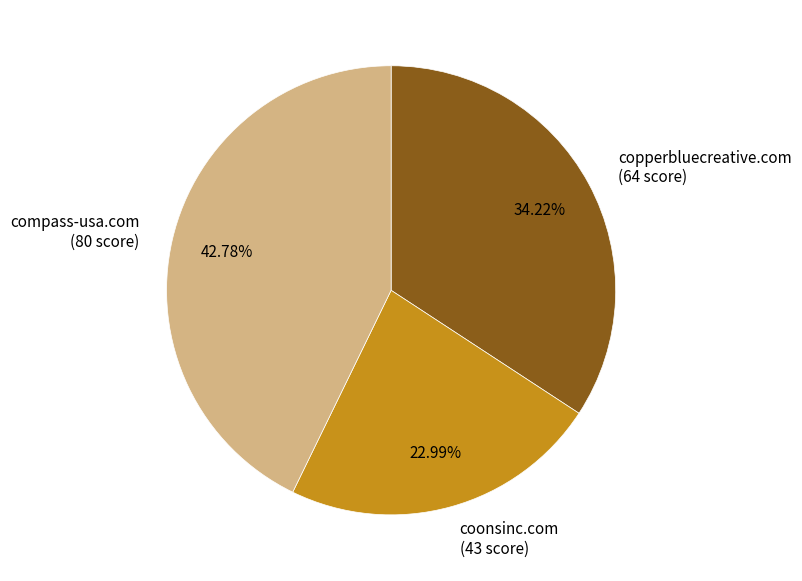

To the nearest percent, what portion does compass-usa.com represent?

43%